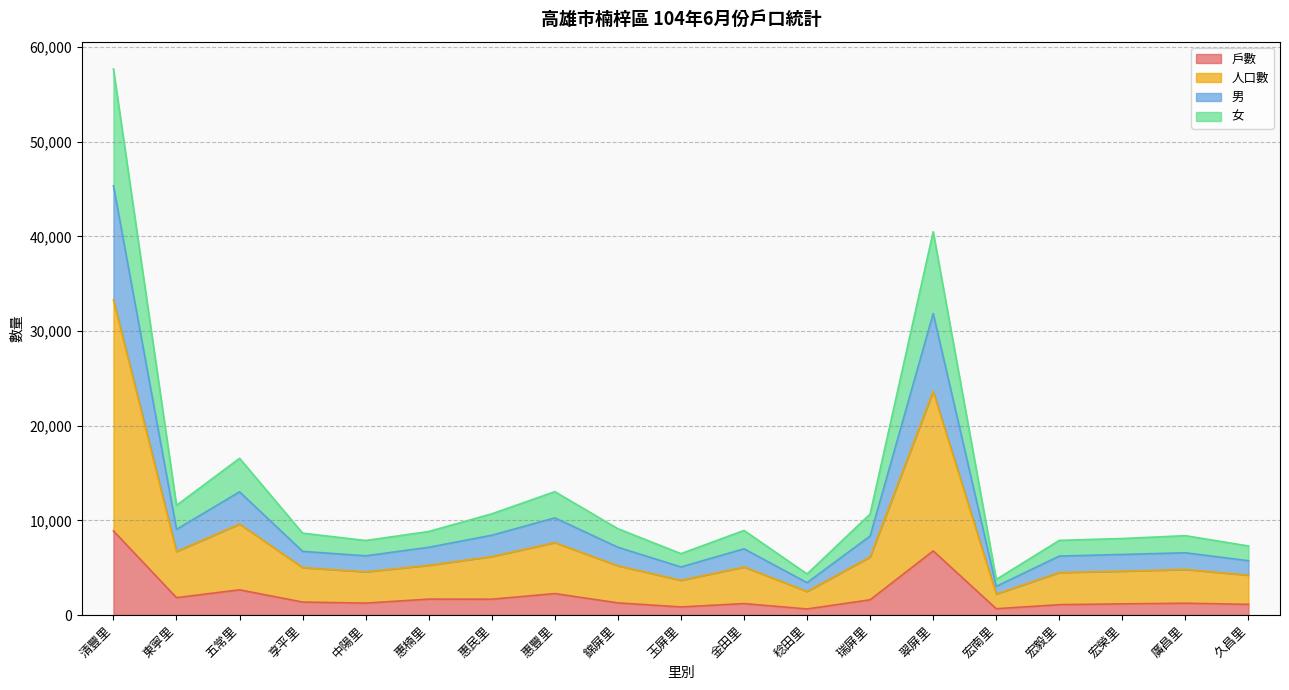

The 戶數 series shows 6773 at 翠屏里. True or false?

True